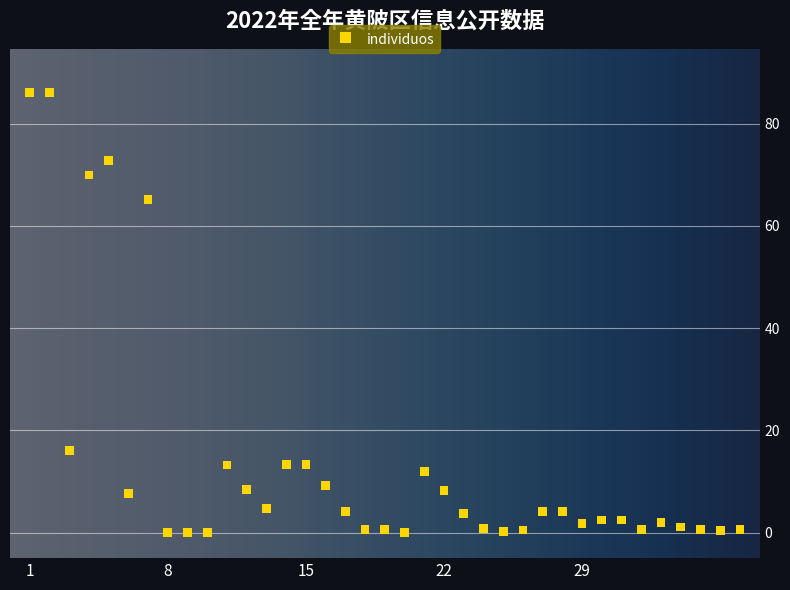

What is the range of X values (max minus min)?

36.0